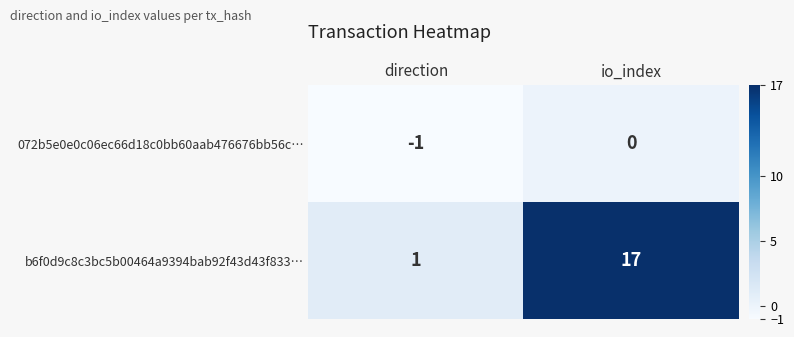

Which series has the largest total across all categories?

b6f0d9c8c3bc5b00464a9394bab92f43d43f833…